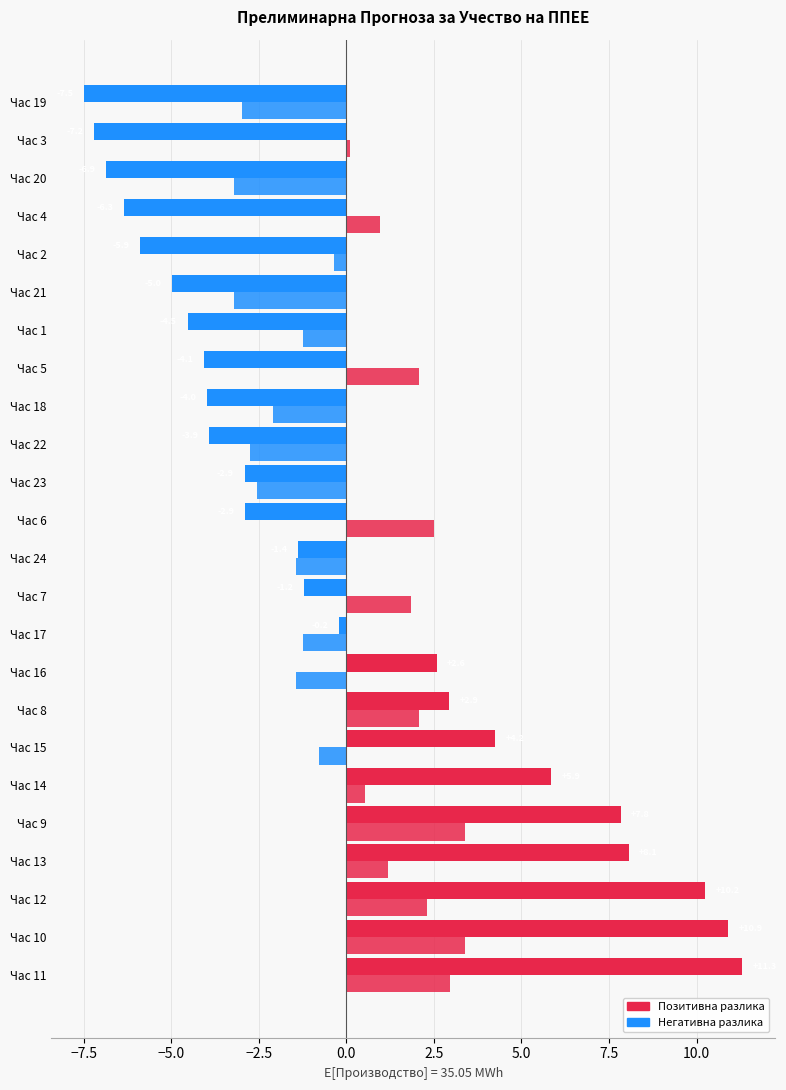

How many categories are shown in the chart?

24